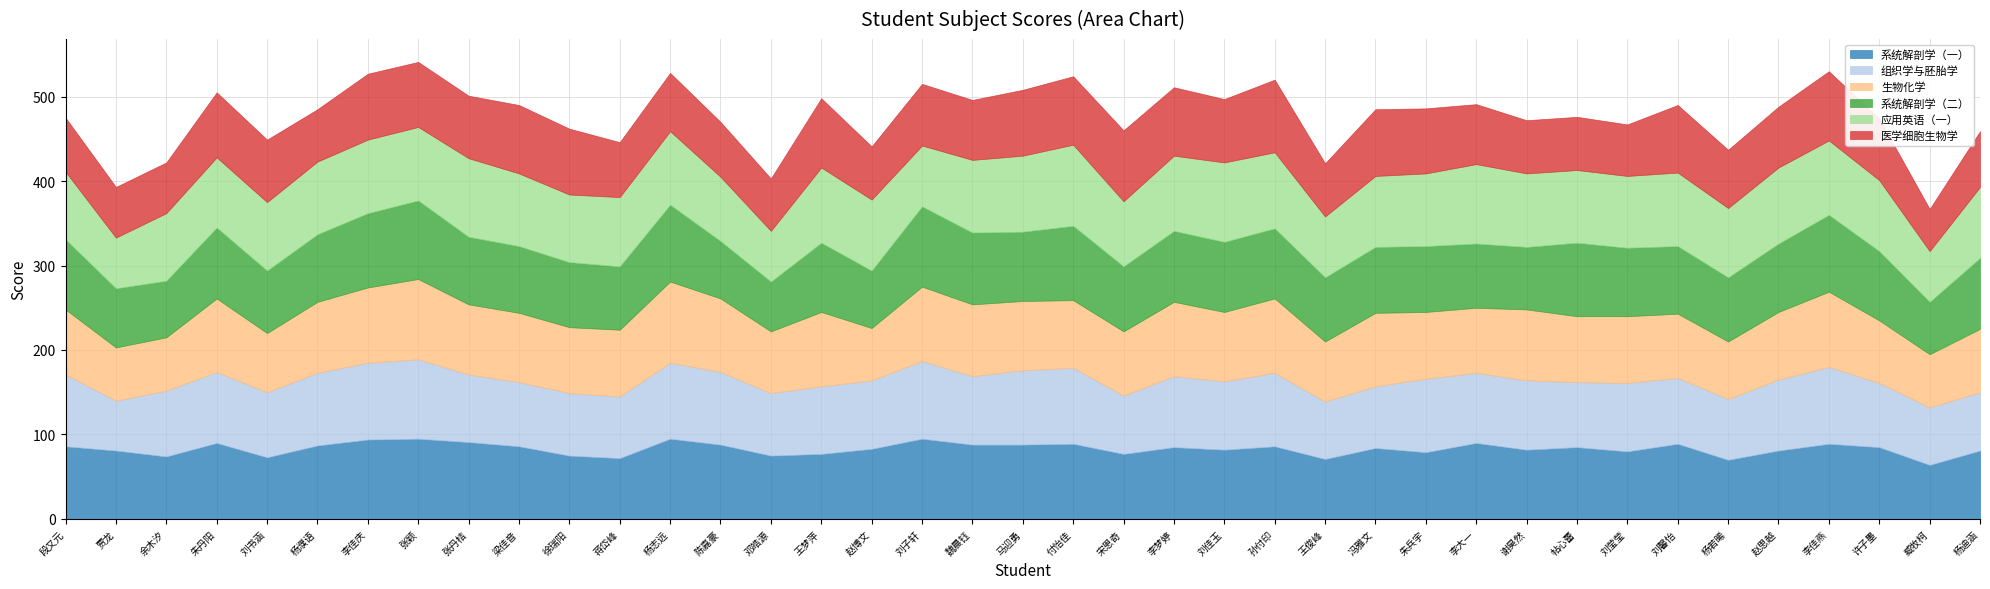

What are all the series names shown in the legend?

系统解剖学（一）, 组织学与胚胎学, 生物化学, 系统解剖学（二）, 应用英语（一）, 医学细胞生物学